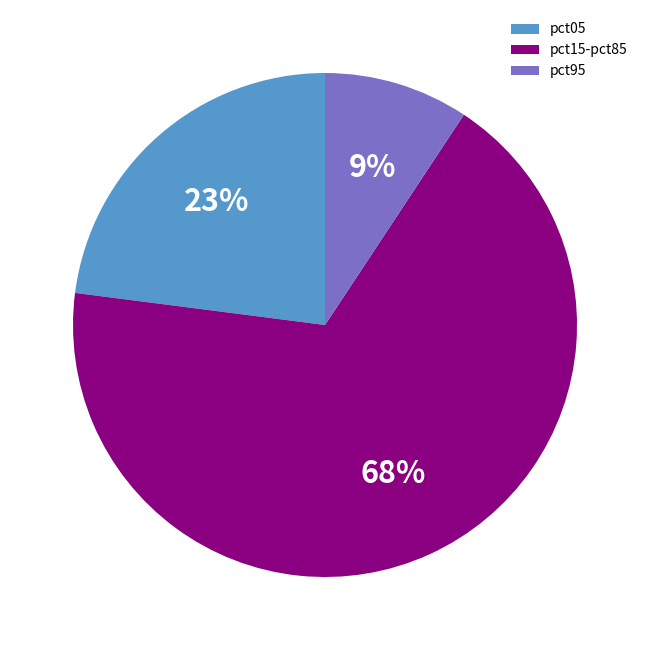

To the nearest percent, what is the average slice percentage?

33%